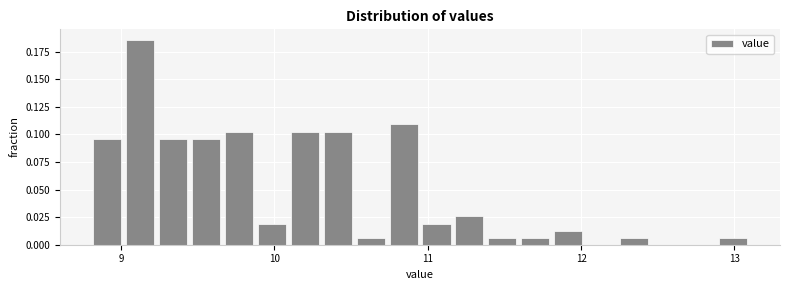

Read against the x-axis, roughly where is the centre of the tallest bar?

9.1